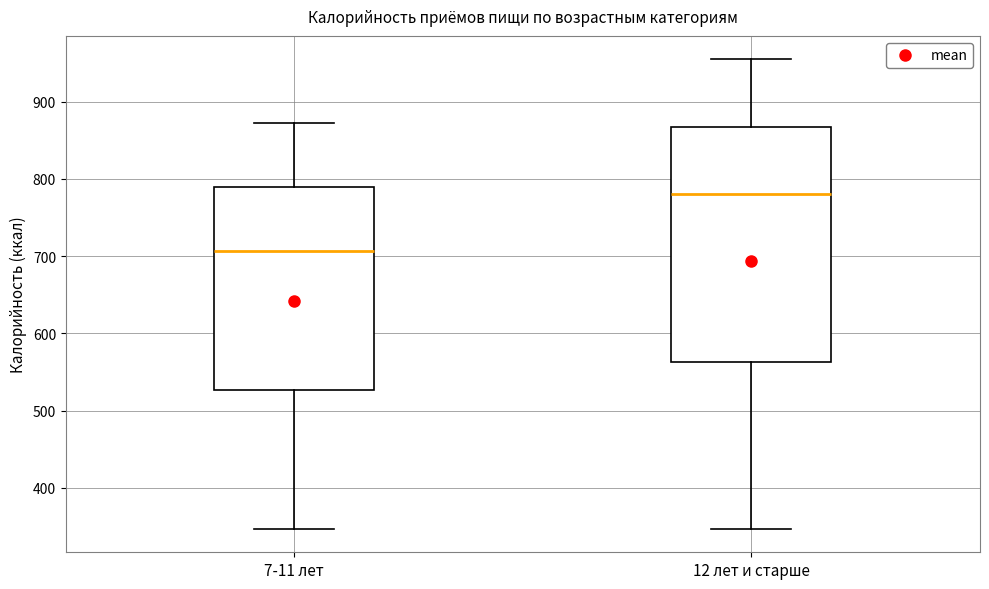

Reading left to right, transcribe this box plot: for each box, give where its median line is, the range the box spans, and where its two whiskers end, as read against the y-axis. The values are not printed on the chart, so give them approximately, as read against the axis.

7-11 лет: median 710, box 530 to 790, whiskers 350 to 870
12 лет и старше: median 780, box 560 to 870, whiskers 350 to 950